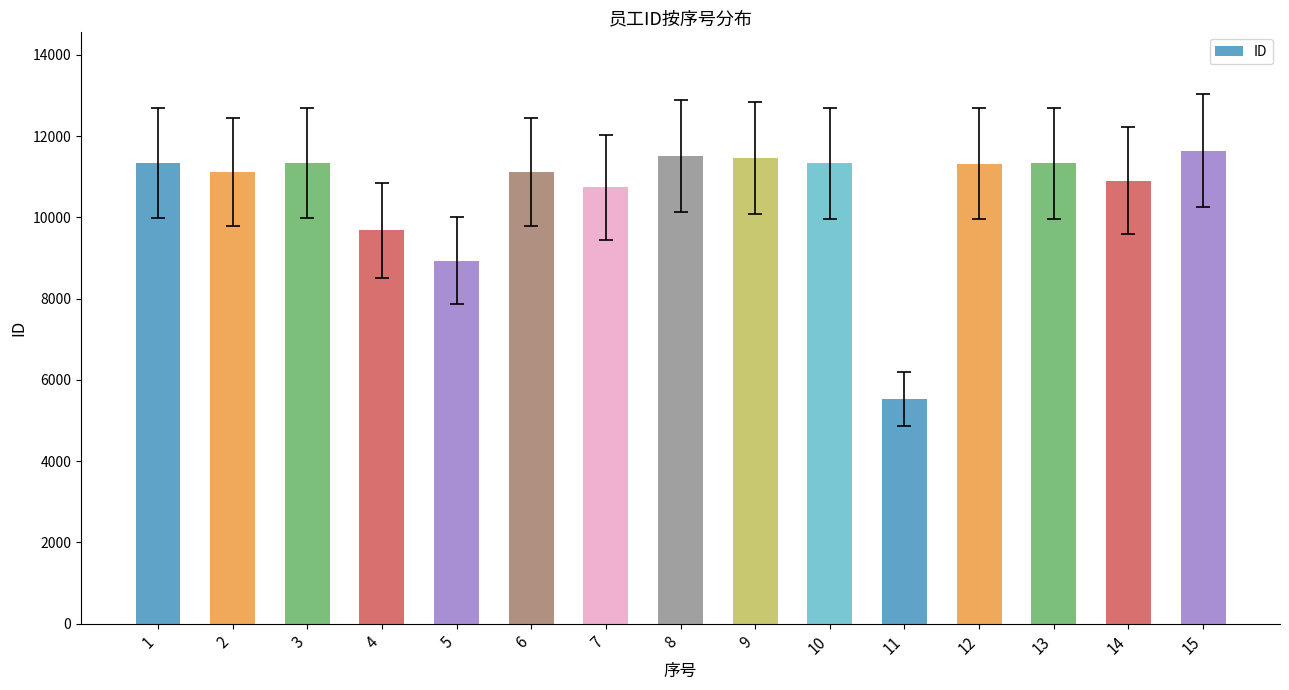

What is the ratio of the value at 5 to the value at 13?

0.8